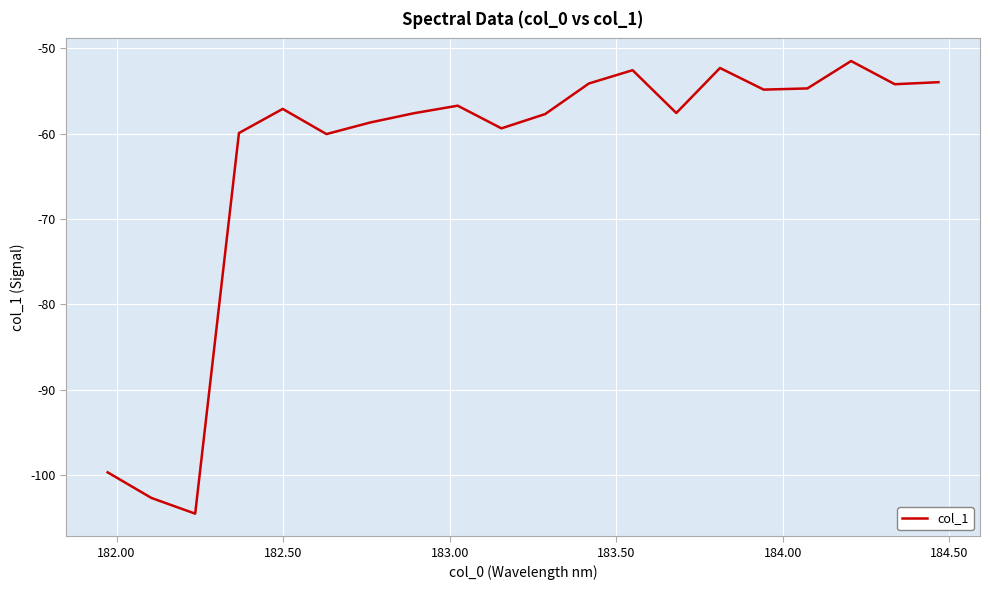

What is the minimum value shown in the chart?

-104.5